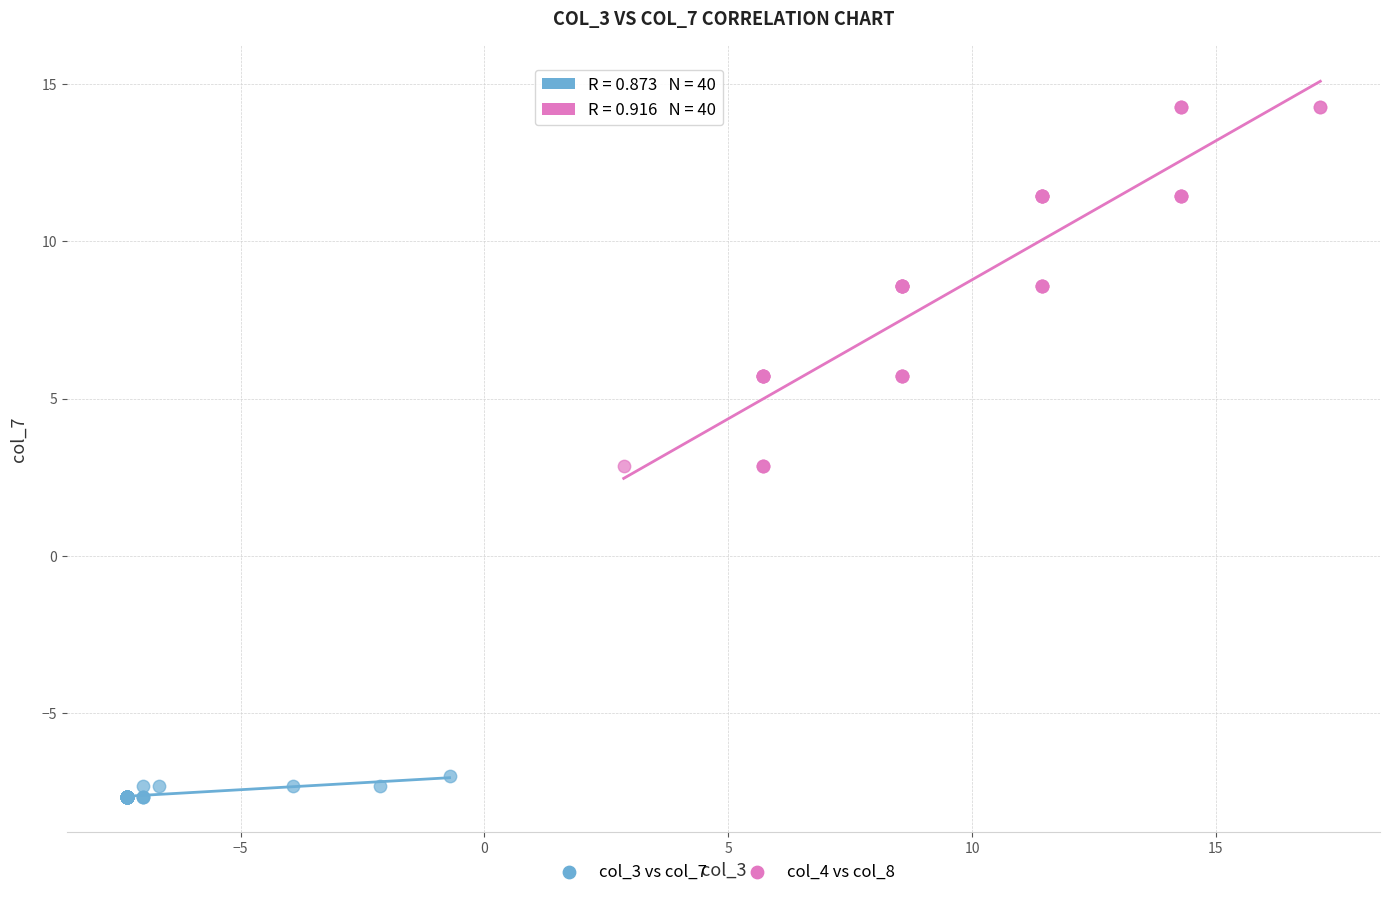

Which series reaches the maximum Y coordinate?

col_4 vs col_8